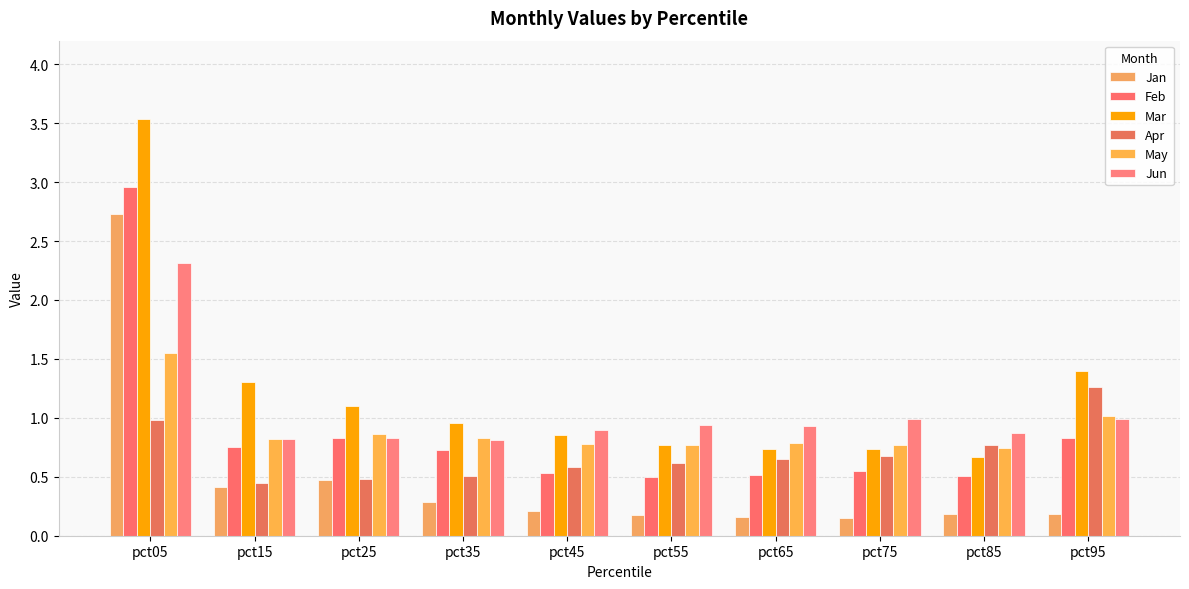

At which category is the sum across all series the highest?

pct05